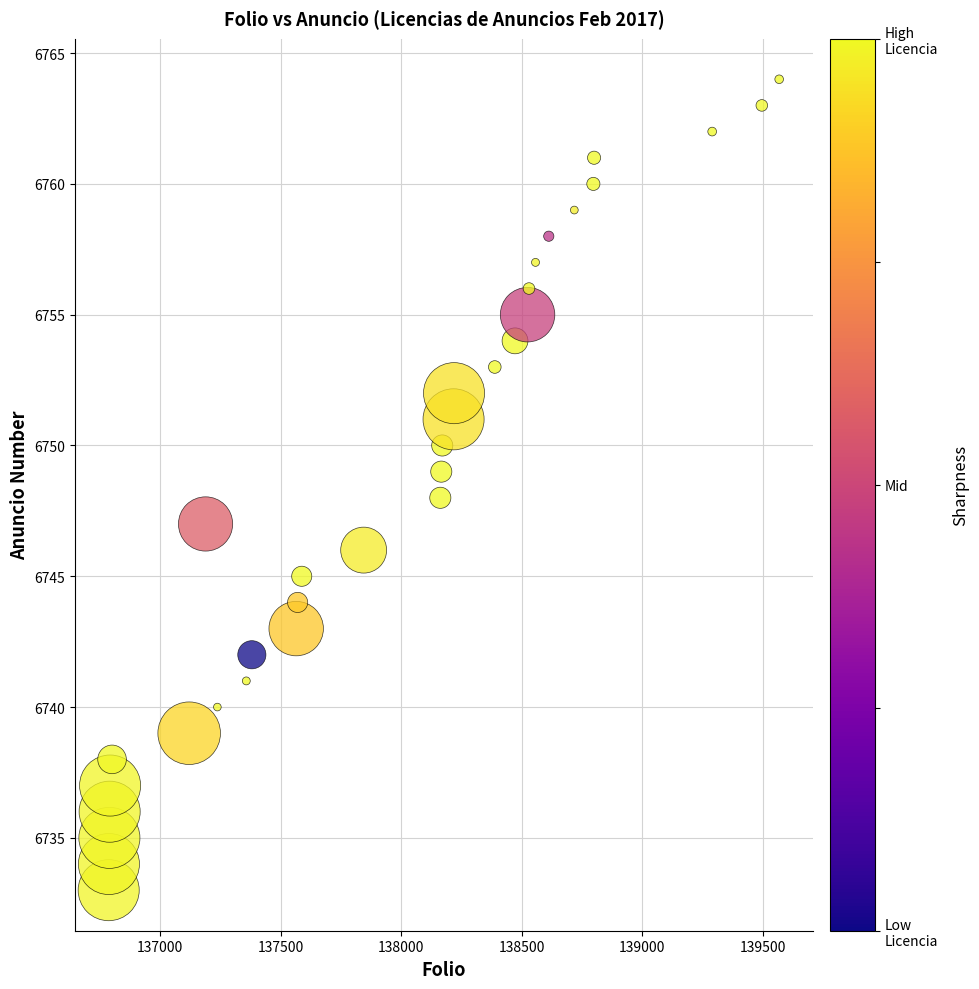

What is the range of X values (max minus min)?

2782